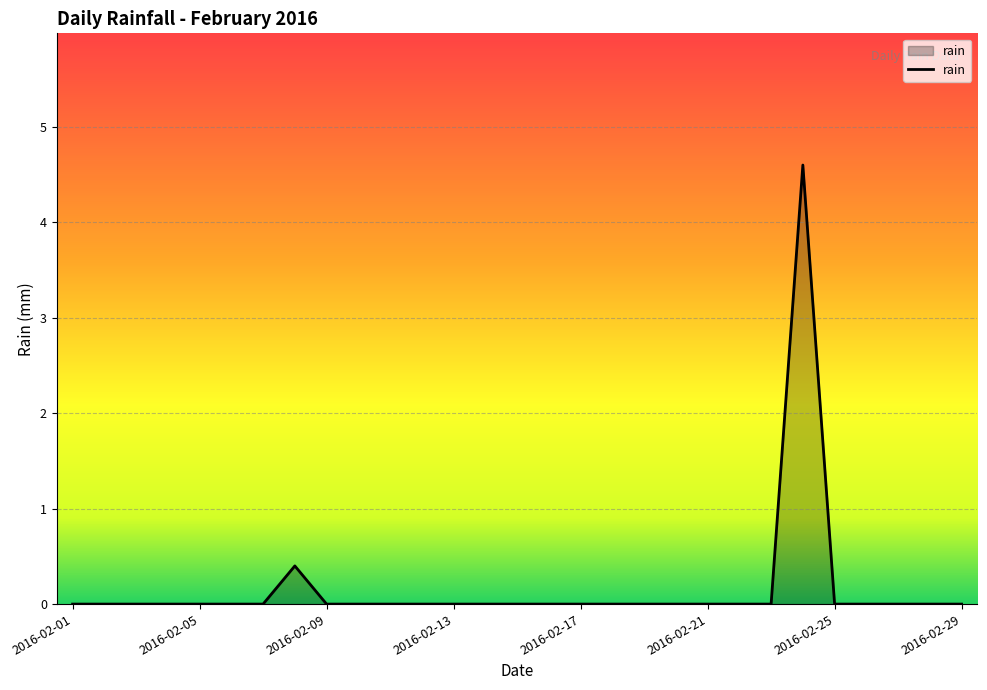

How many lines are shown in the chart?

1